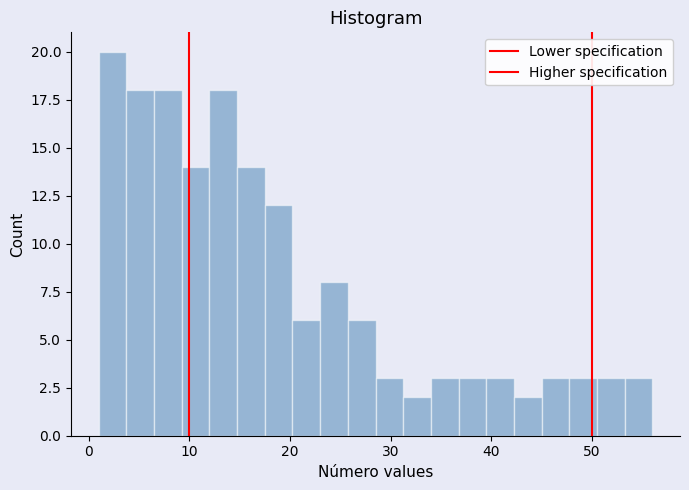

Around what value on the x-axis is the tallest bar? Give the approximate position of its centre, as read against the axis.

2